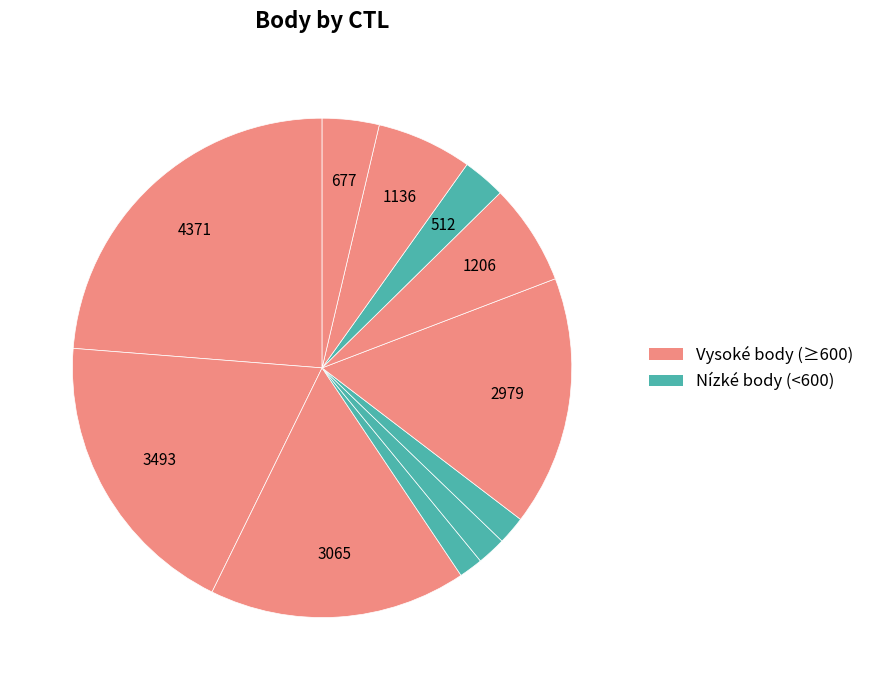

To the nearest percent, what is the difference between the largest and smallest slice percentages?

22%